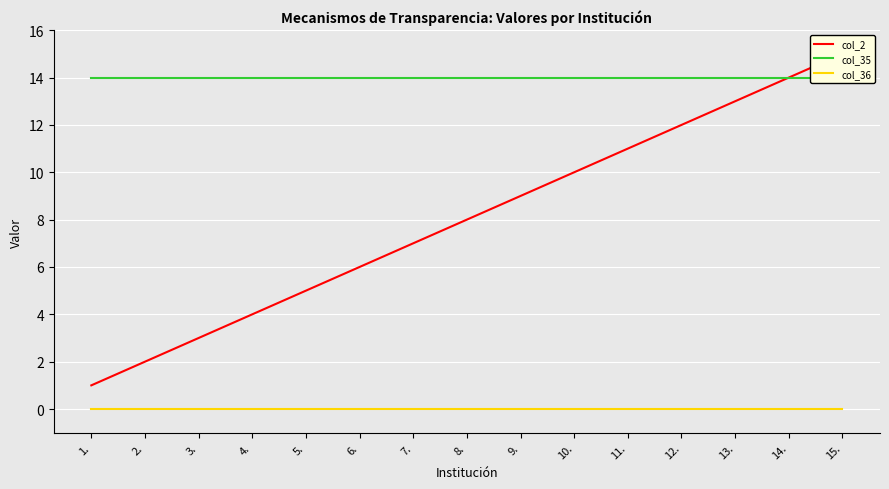

Rank the series at 15. from highest to lowest value.

col_2, col_35, col_36